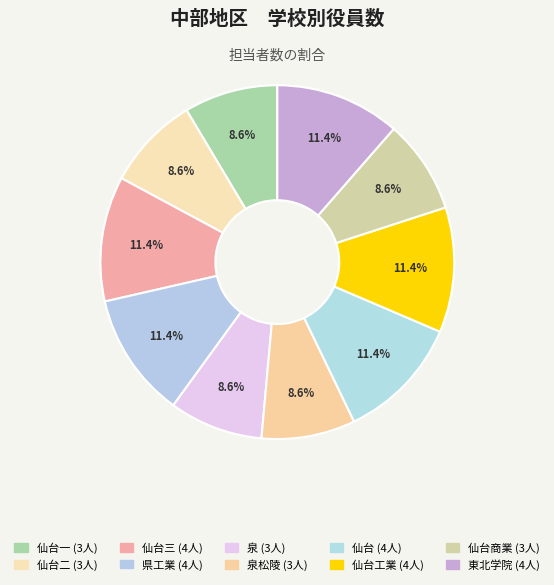

How many segments does this pie chart have?

10